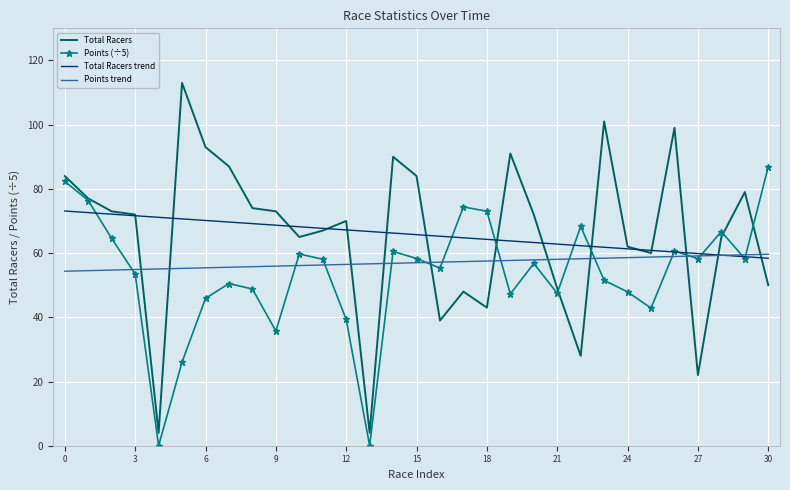

Rank the series by their maximum value, from lowest to highest.

Points trend, Total Racers trend, Points (÷5), Total Racers